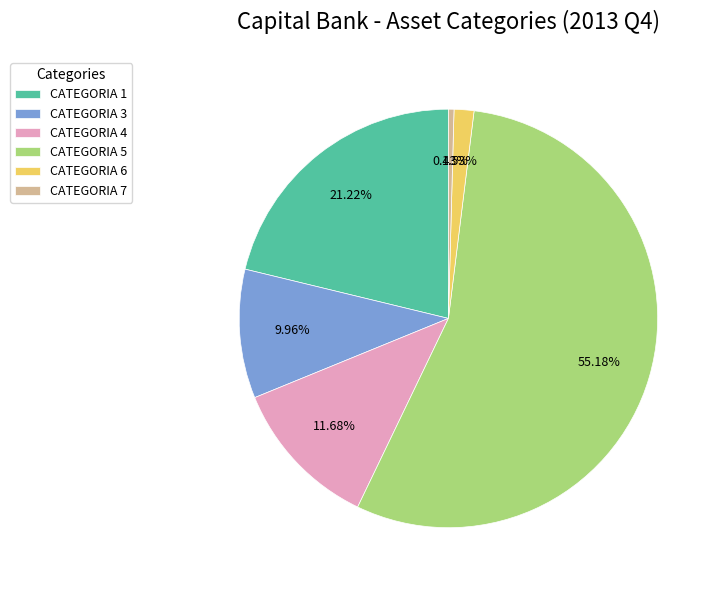

How many slices are in this pie chart?

6